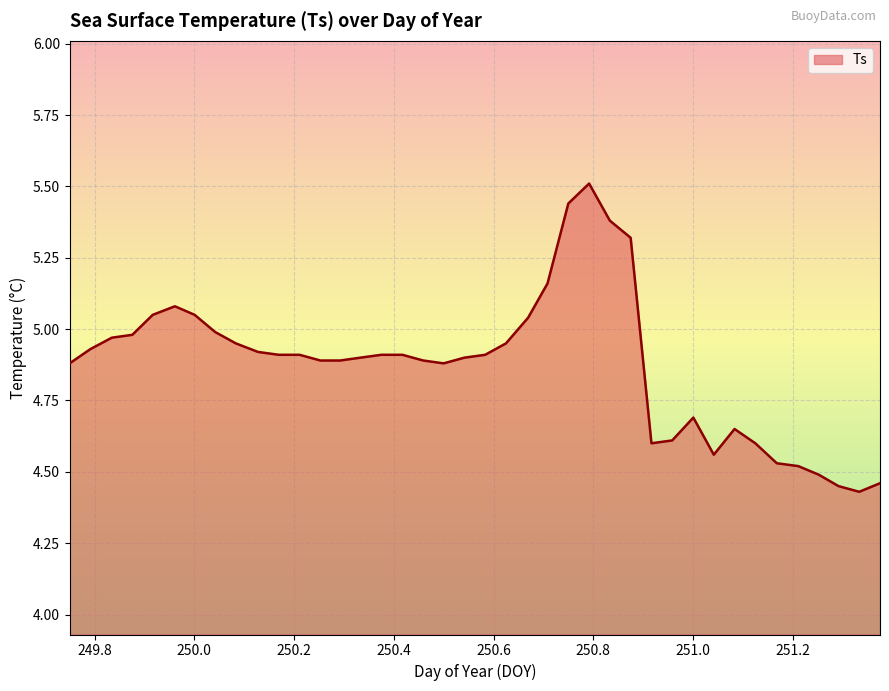

What is the difference between the maximum and minimum values?

1.1